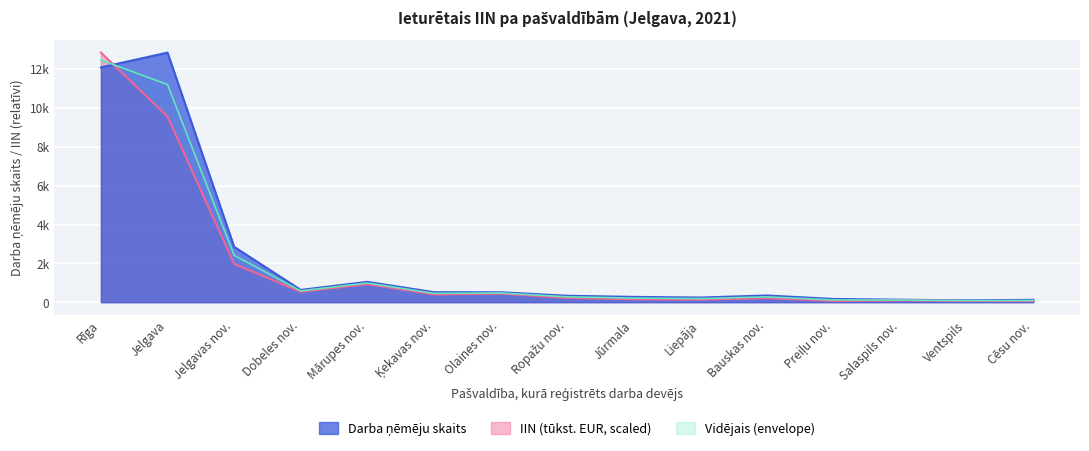

How many intersections are there between Darba ņēmēju skaits and IIN (tūkst. EUR)?

1